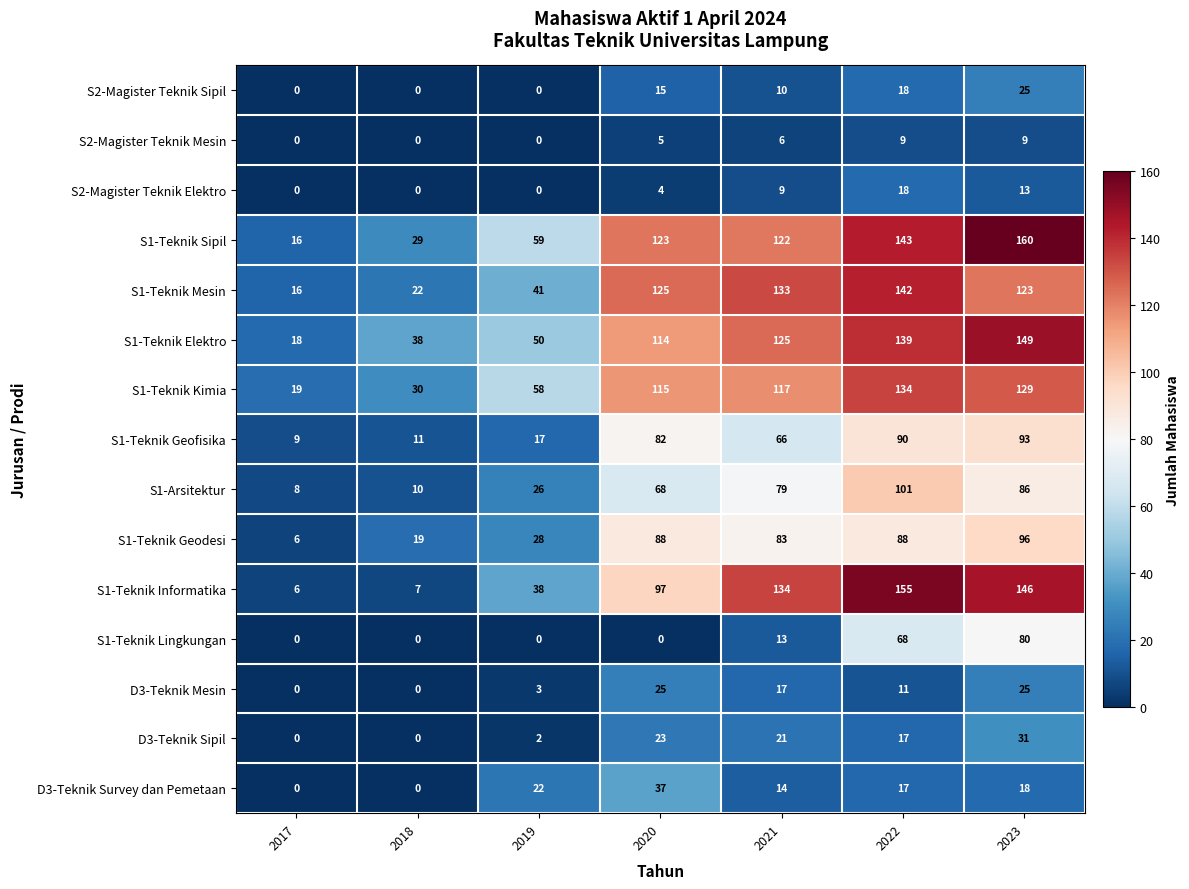

What is the greatest value displayed?

160